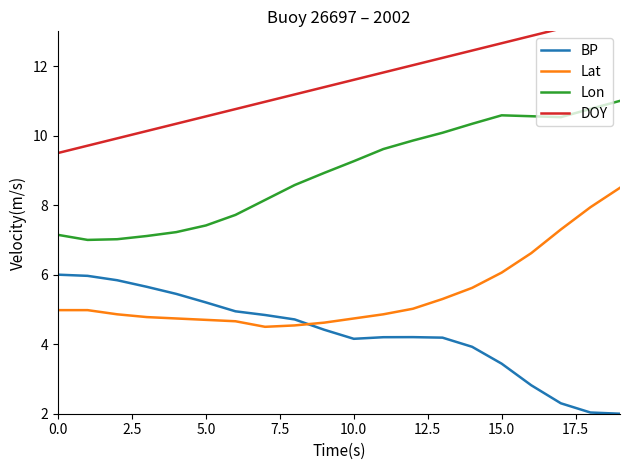

How many categories are shown in the chart?

20